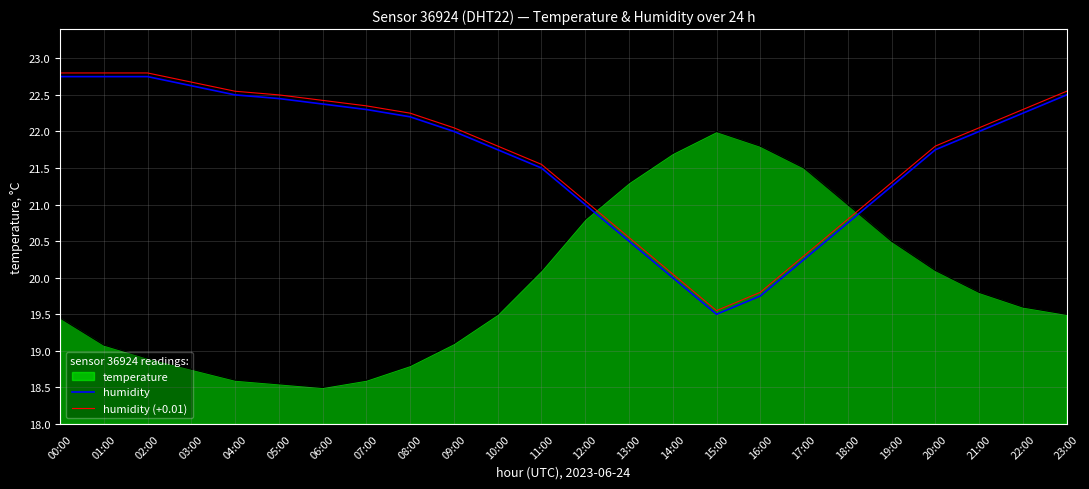

What is the label of the 23rd point from the right?

01:00